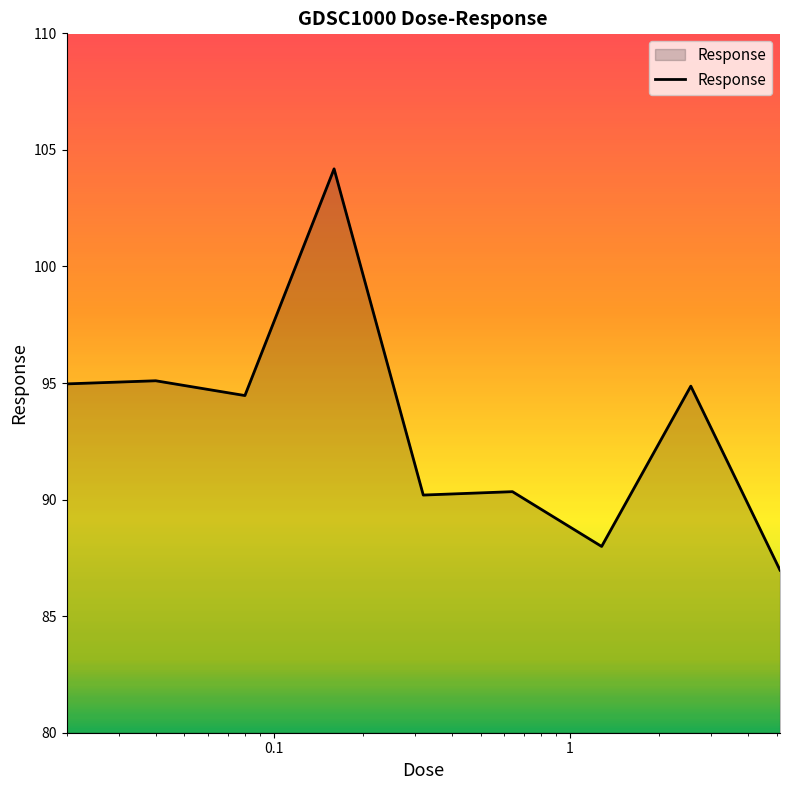

What is the difference between the maximum and minimum values?

17.2